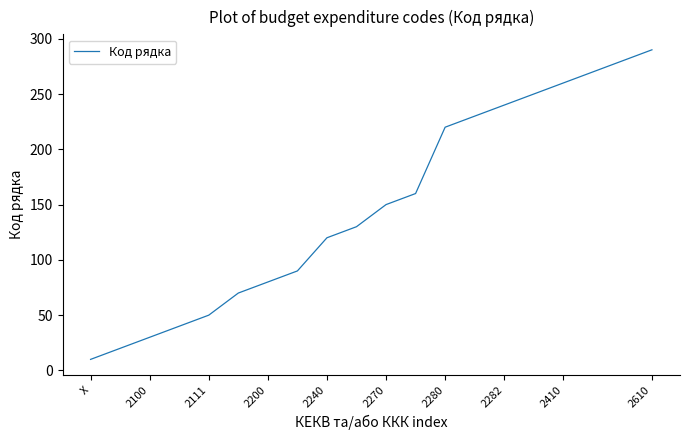

What is the smallest value displayed?

10